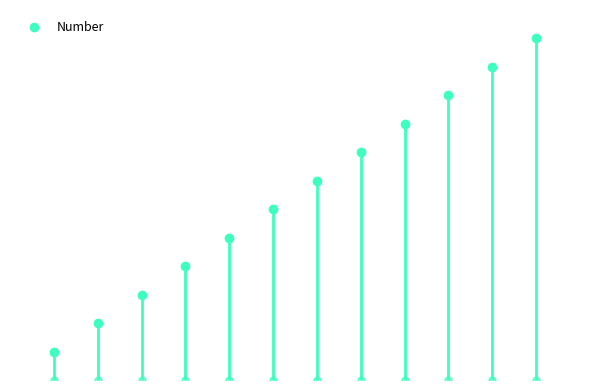

What is the sum of all values?

78